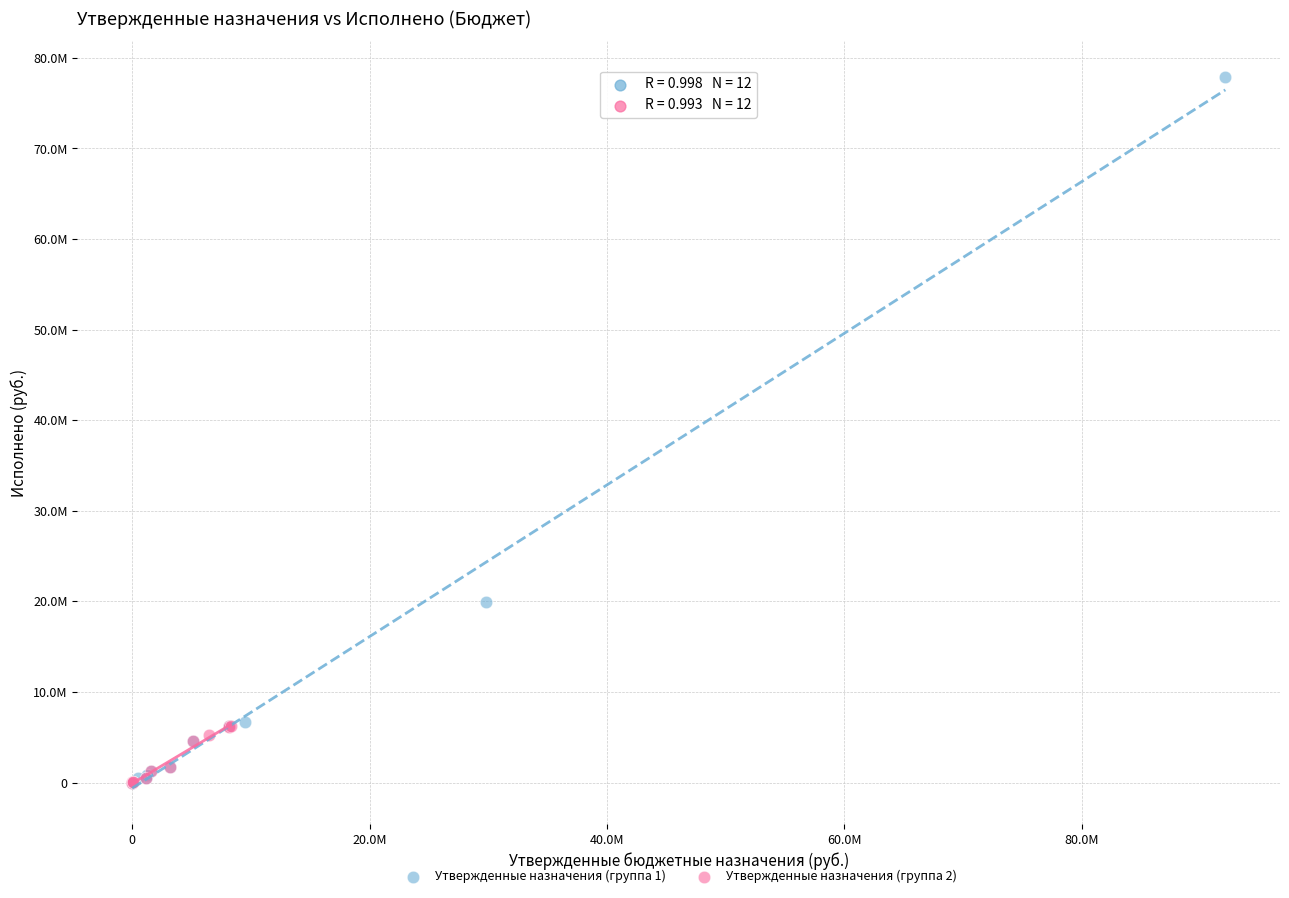

What are all the series names shown in the legend?

Утвержденные назначения (группа 1), Утвержденные назначения (группа 2)